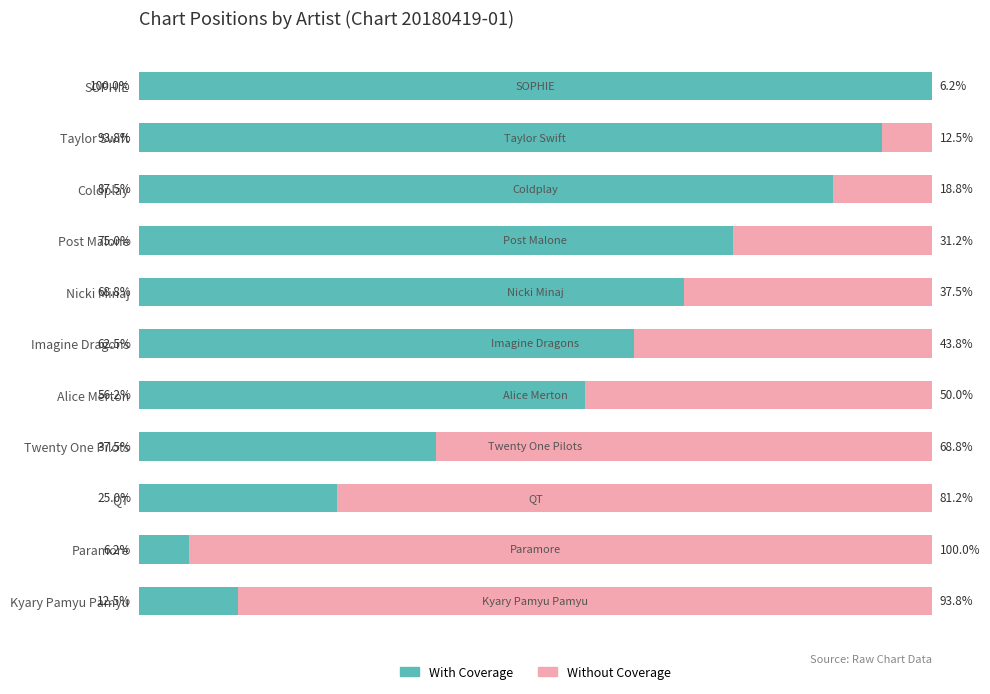

How many bars are there in total?

22